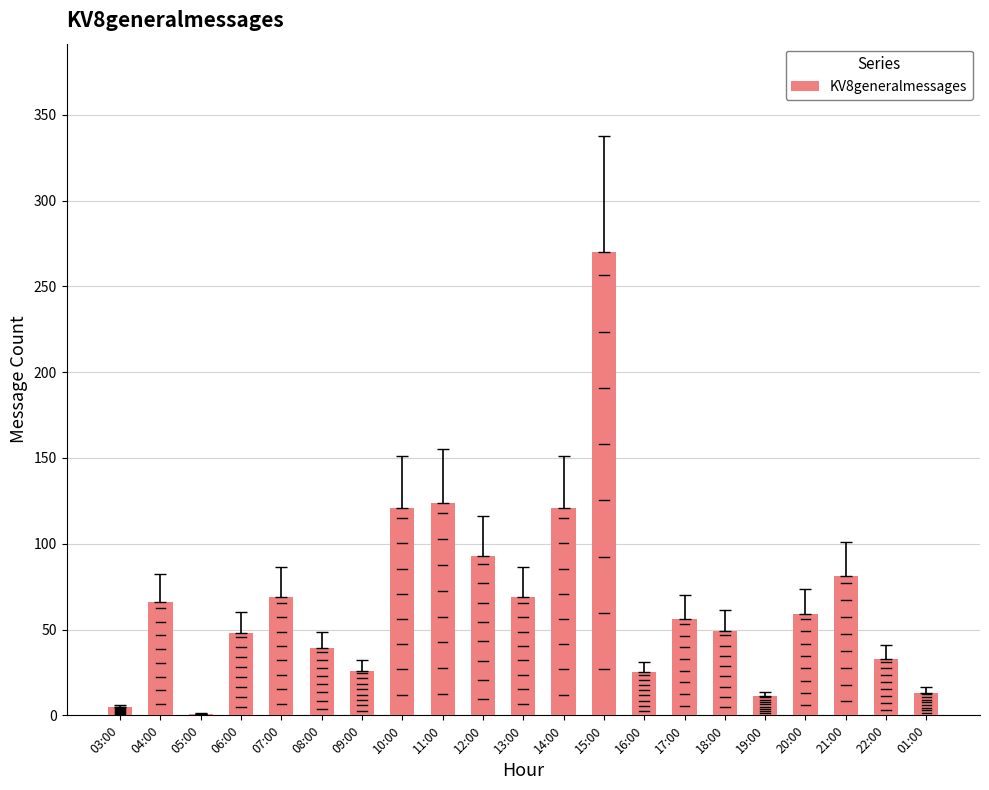

The value at 01:00 is 13. True or false?

True